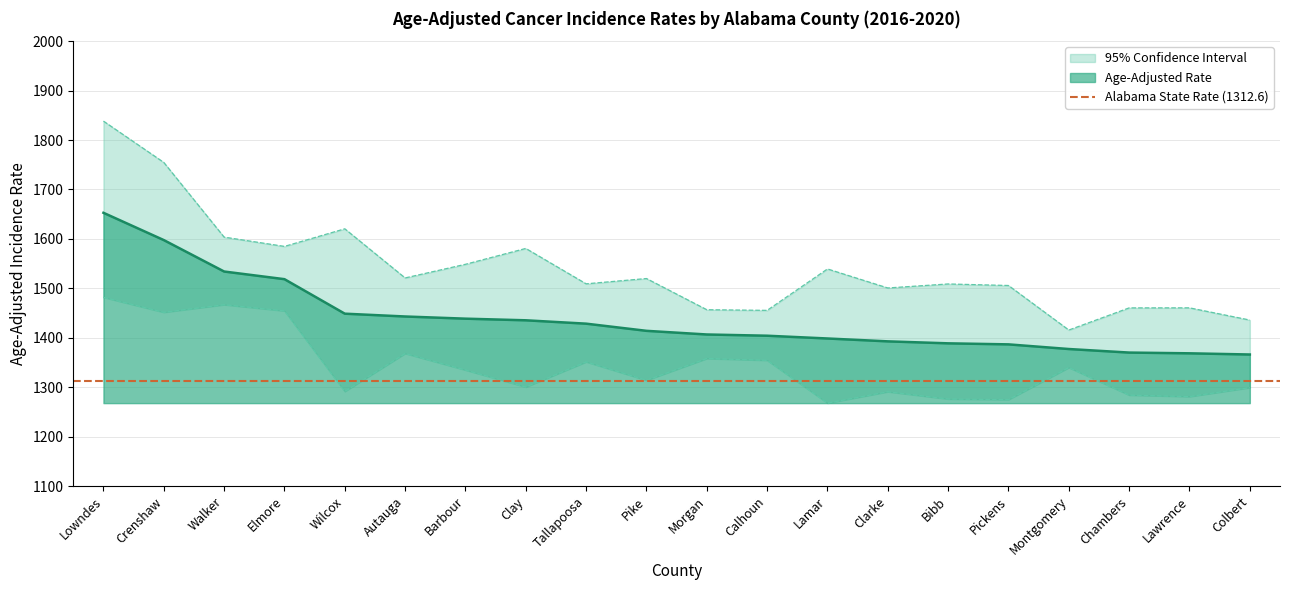

Reading left to right, extract all data points from this chart.

Age-Adjusted Rate: 1652.8	1597.6	1534.0	1518.5	1448.7	1443.0	1438.6	1435.3	1428.5	1414.0	1406.6	1404.1	1398.5	1392.7	1388.7	1386.6	1377.2	1370.0	1368.5	1366.1
Lower 95% CI: 1481.7	1451.4	1466.8	1454.3	1291.2	1368.1	1334.6	1300.2	1351.1	1313.8	1357.9	1354.3	1267.7	1290.7	1276.0	1274.7	1339.6	1283.9	1280.9	1299.0
Upper 95% CI: 1838.3	1754.7	1603.6	1584.8	1620.4	1521.0	1548.6	1580.7	1509.1	1519.8	1456.7	1455.4	1539.2	1500.7	1508.8	1505.7	1415.6	1460.4	1460.5	1435.8